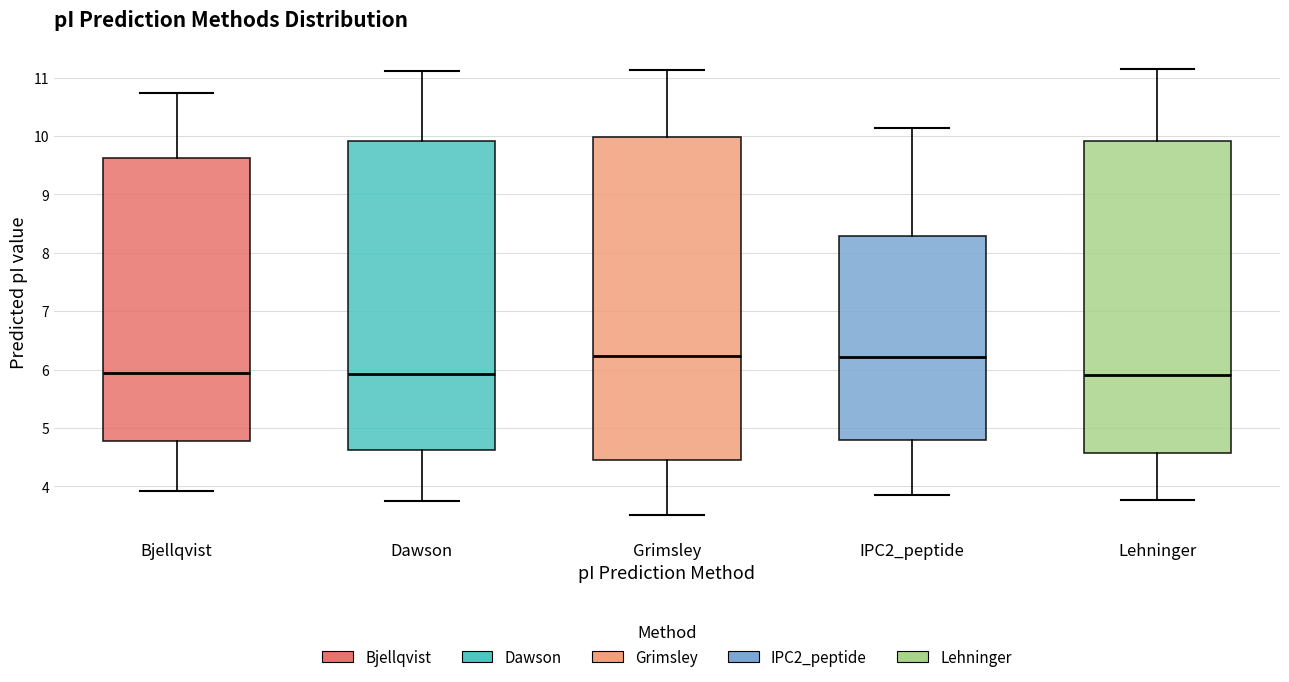

Reading left to right, transcribe this box plot: for each box, give where its median line is, the range the box spans, and where its two whiskers end, as read against the y-axis. The values are not printed on the chart, so give them approximately, as read against the axis.

Bjellqvist: median 6.0, box 4.8 to 9.6, whiskers 3.9 to 10.7
Dawson: median 5.9, box 4.6 to 9.9, whiskers 3.8 to 11.1
Grimsley: median 6.2, box 4.5 to 10.0, whiskers 3.5 to 11.1
IPC2_peptide: median 6.2, box 4.8 to 8.3, whiskers 3.9 to 10.1
Lehninger: median 5.9, box 4.6 to 9.9, whiskers 3.8 to 11.1